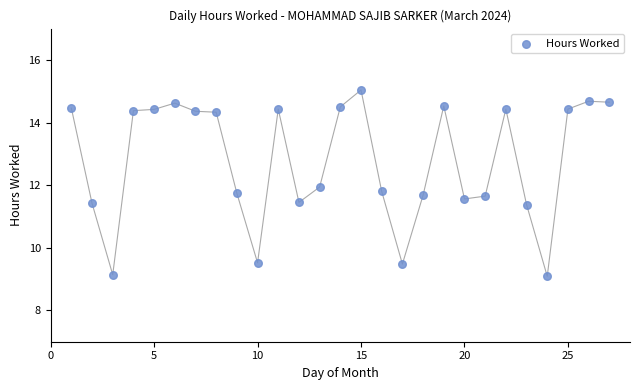

What is the range of X values (max minus min)?

26.0